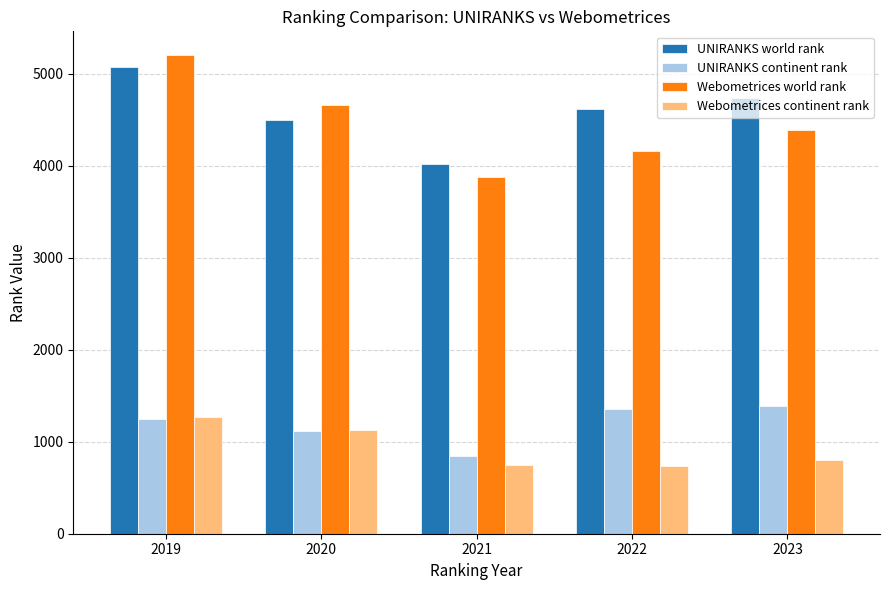

The Webometrices world rank series shows 932 at 2021. True or false?

False